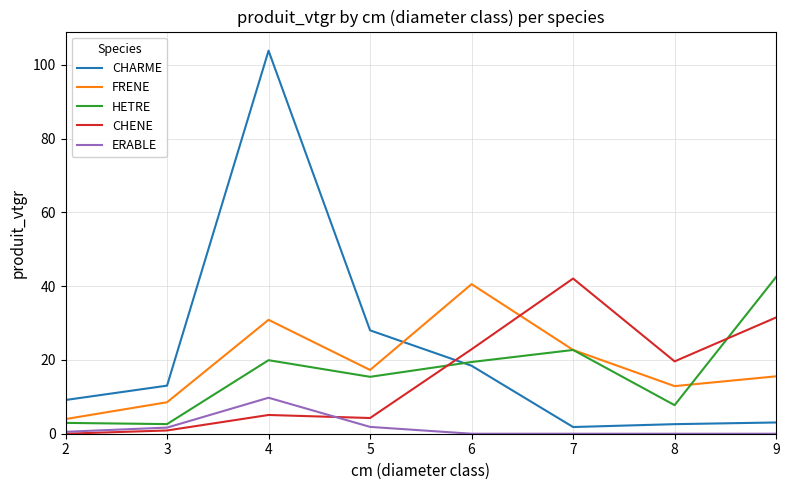

What is the average value of the CHENE series?

15.8